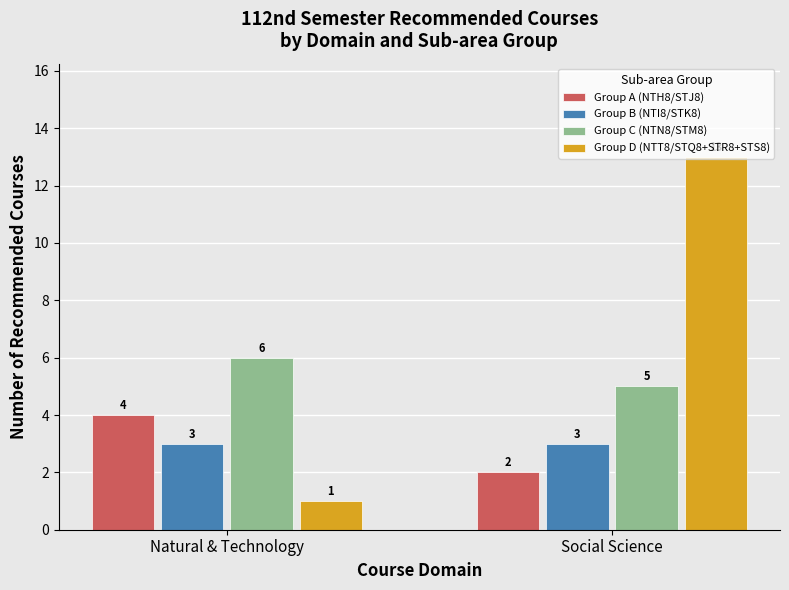

Reading right to left, what are all the values shown in this chart?

Group A (NTH8/STJ8): Social Science=2	Natural & Technology=4
Group B (NTI8/STK8): Social Science=3	Natural & Technology=3
Group C (NTN8/STM8): Social Science=5	Natural & Technology=6
Group D (NTT8/STQ8+STR8+STS8): Social Science=13	Natural & Technology=1